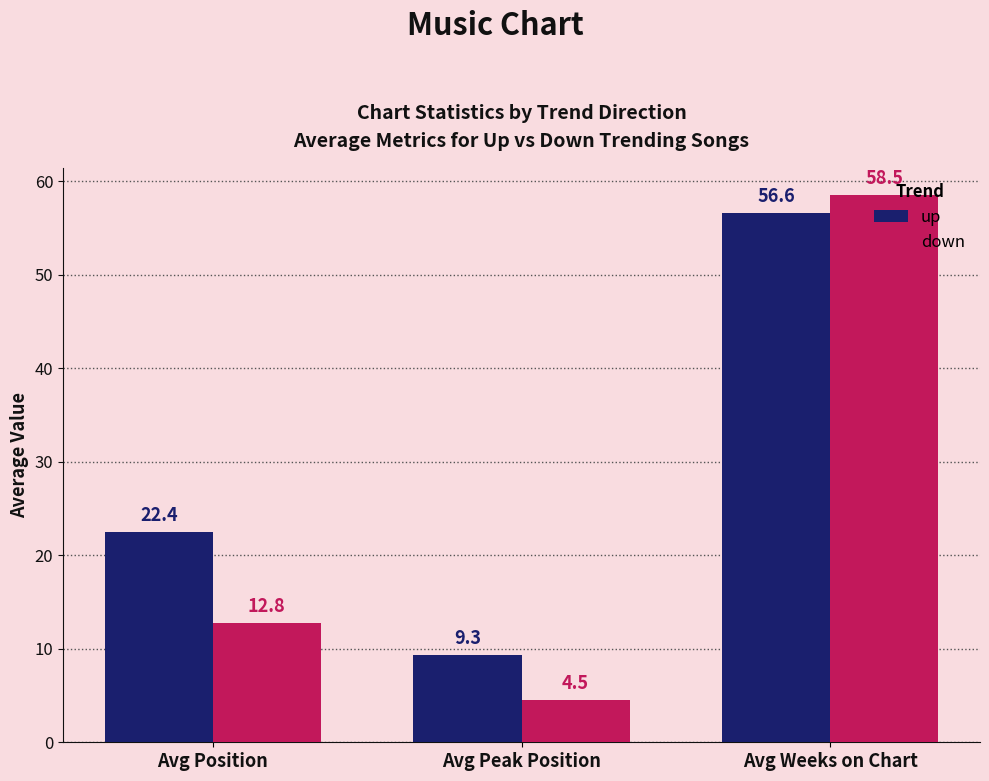

How many values in the up series exceed 22?

2